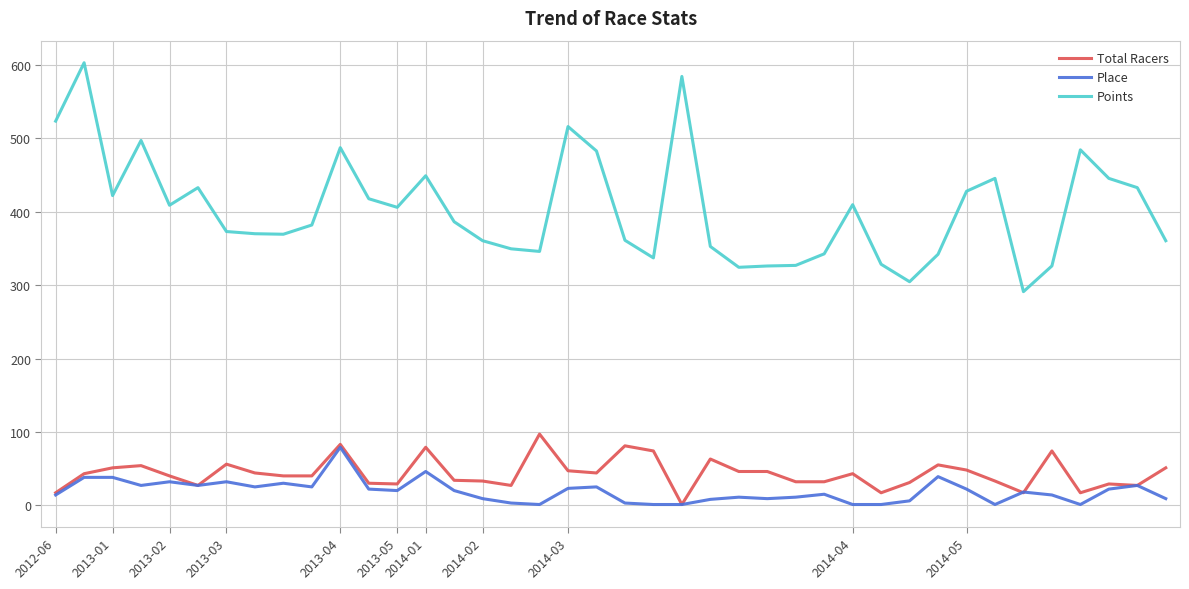

True or false: Place and Points intersect in this chart.

False